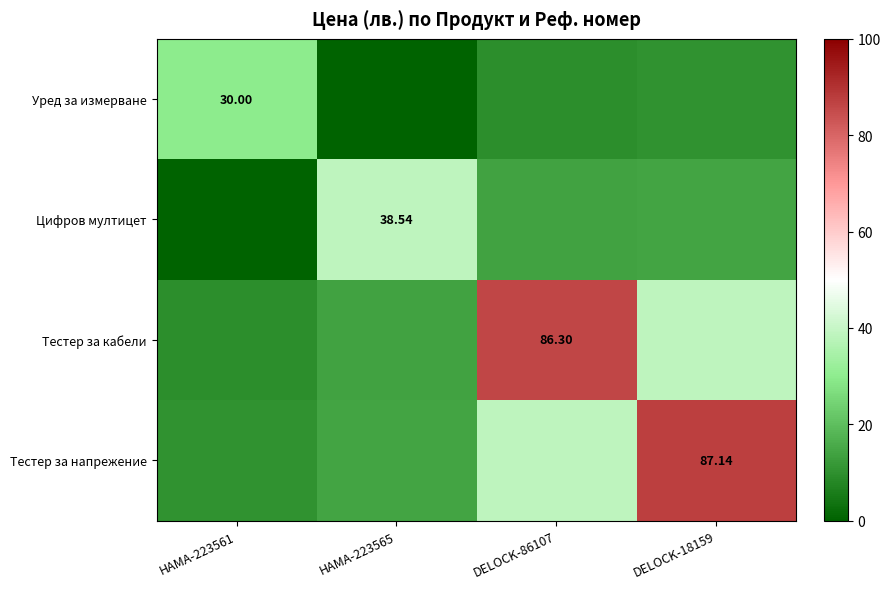

How many series are shown in this chart?

4